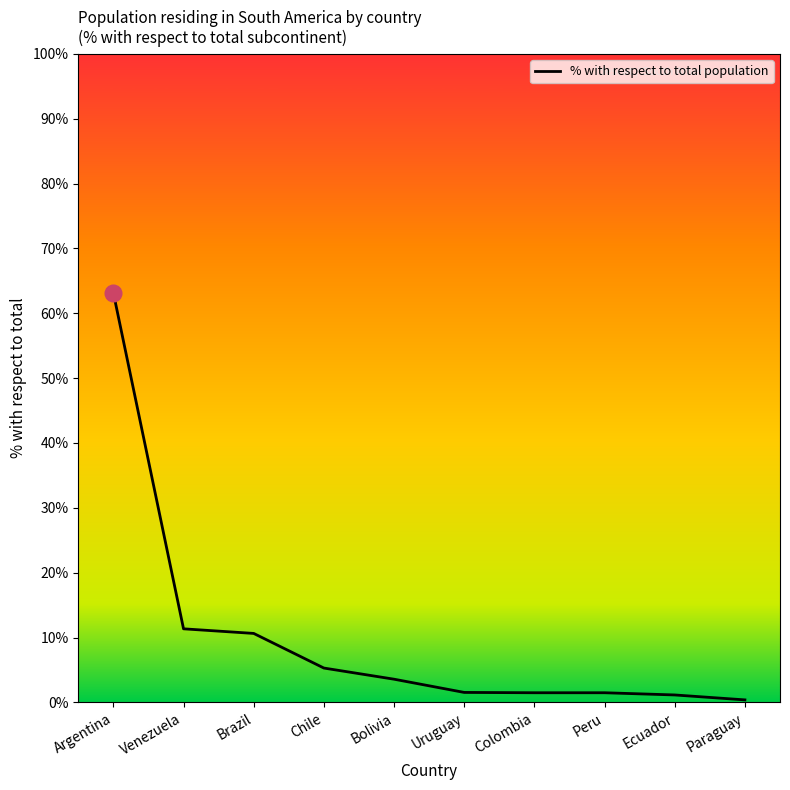

True or false: the data has more than 0 interior local peaks.

False